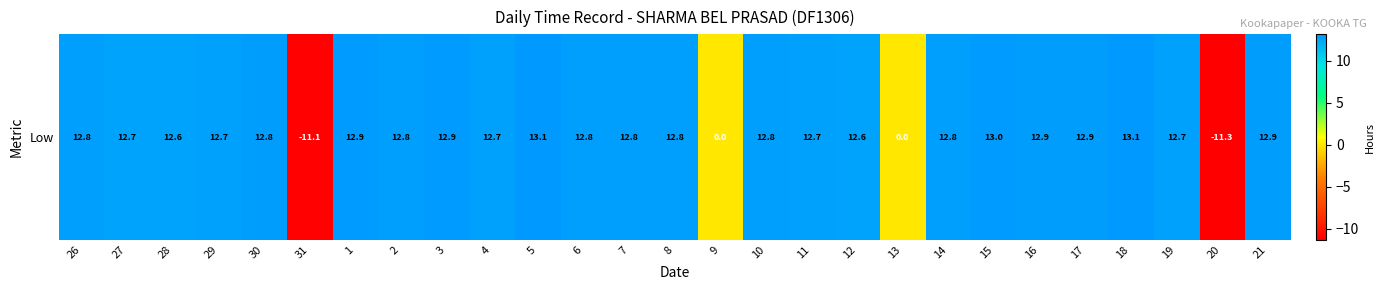

How many values are below zero?

2